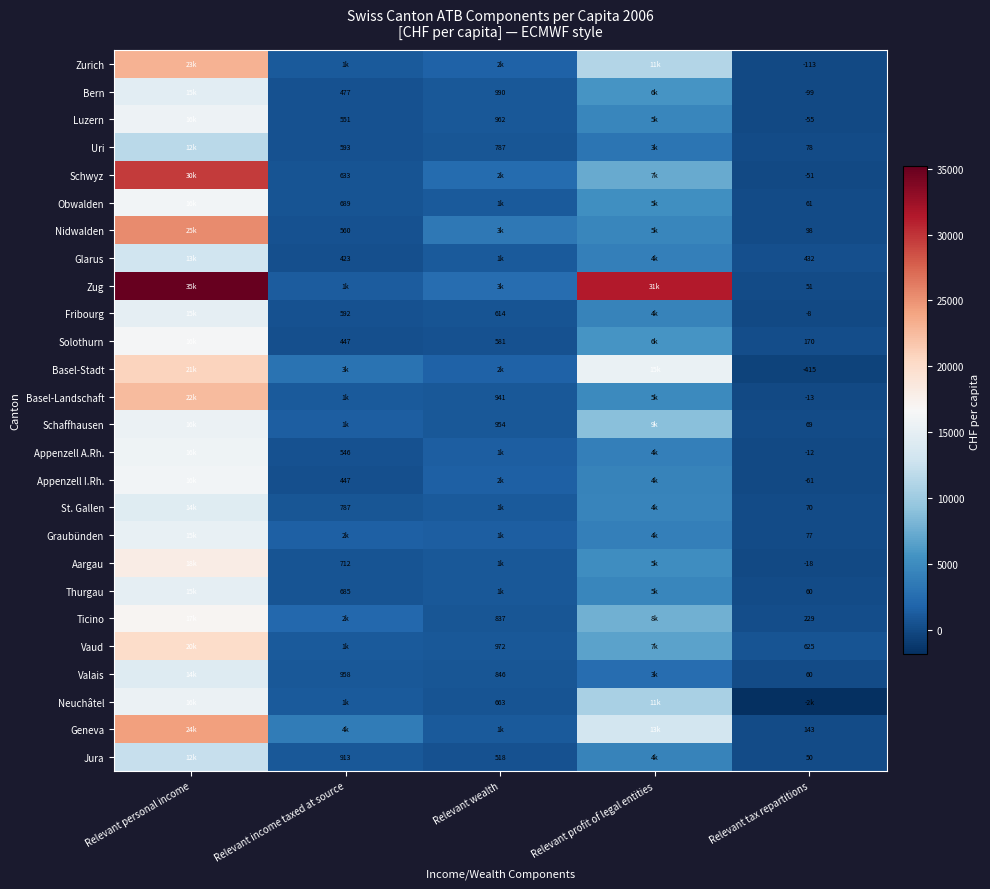

How many data points in Valais are less than 957?

2